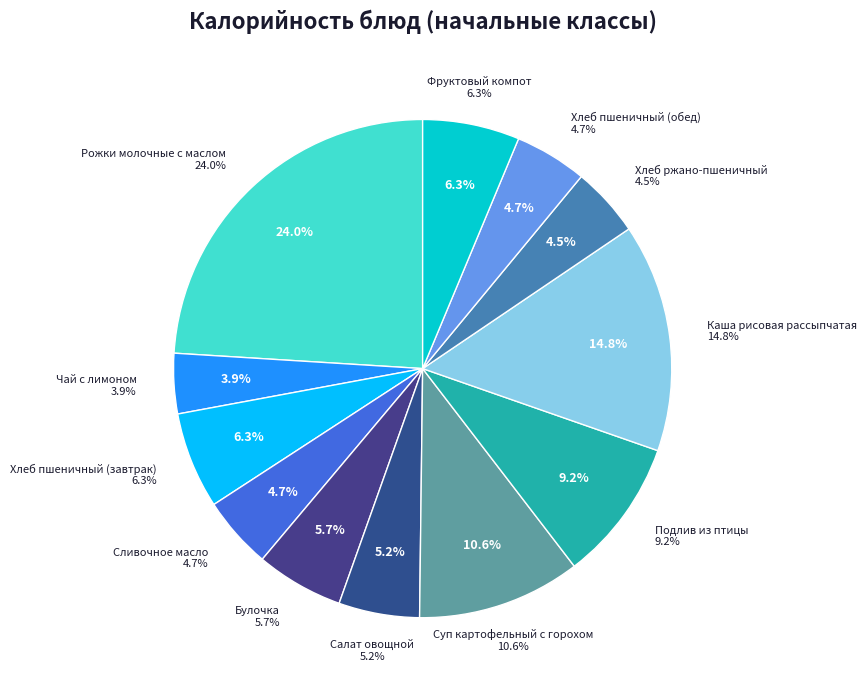

How many slices are in this pie chart?

12